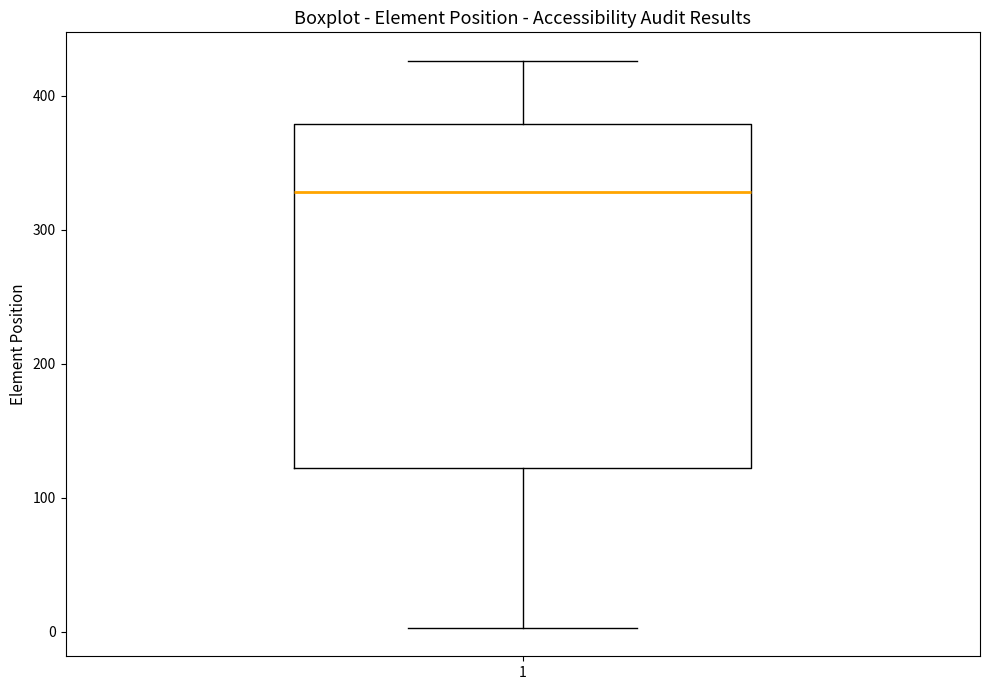

Where does the median line of the box at x = 1 sit on the y-axis? The values are not printed on the chart, so give them approximately, as read against the axis.

330